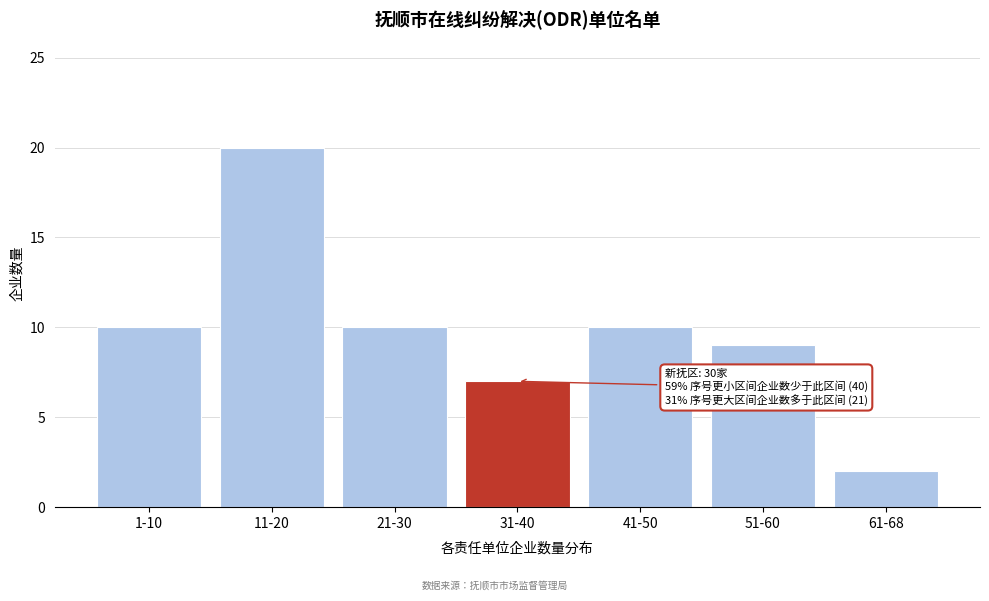

Reading right to left, extract all data points from this chart.

2	9	10	7	10	20	10